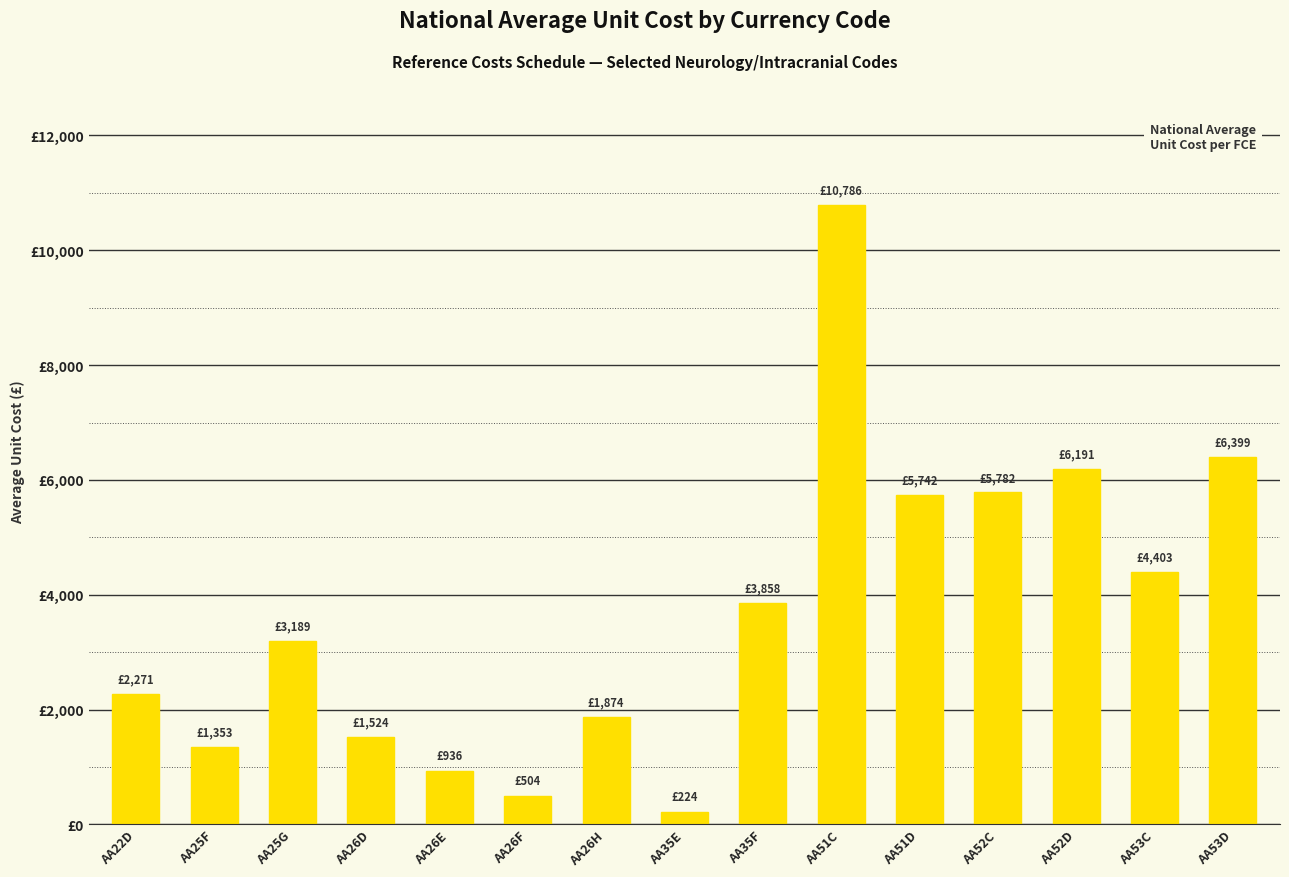

Are the bars horizontal?

No